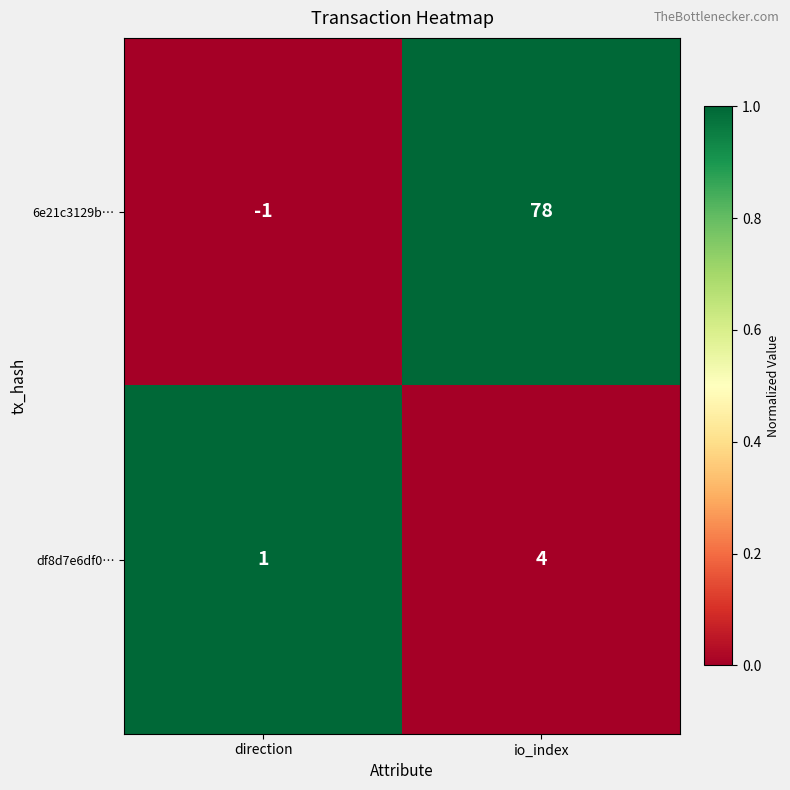

What is the total value across all series at direction?

0